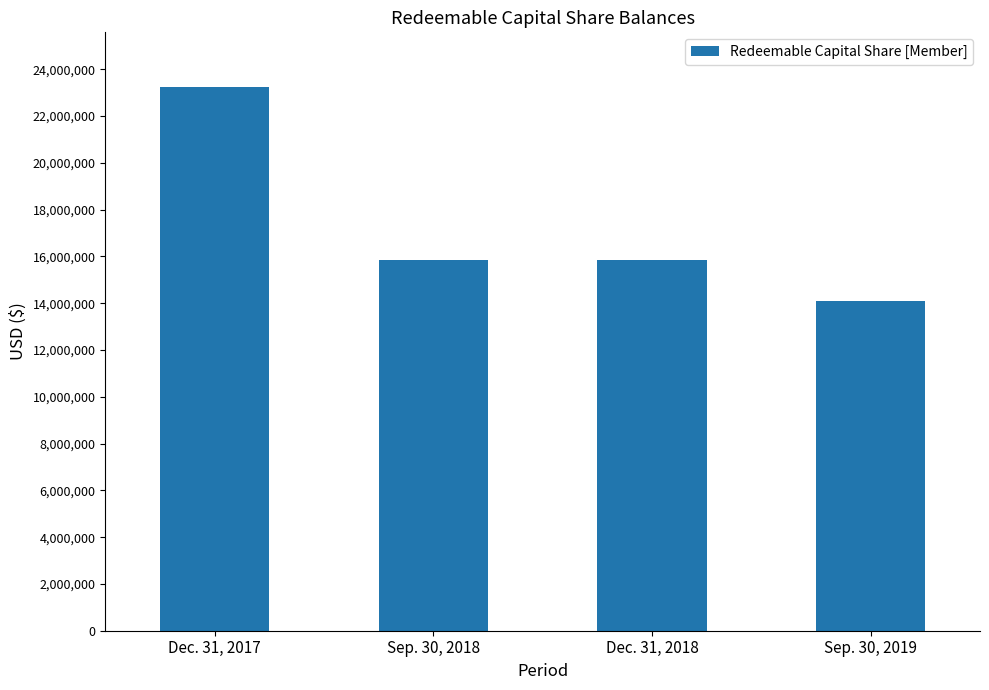

Count the number of data series in this chart.

1